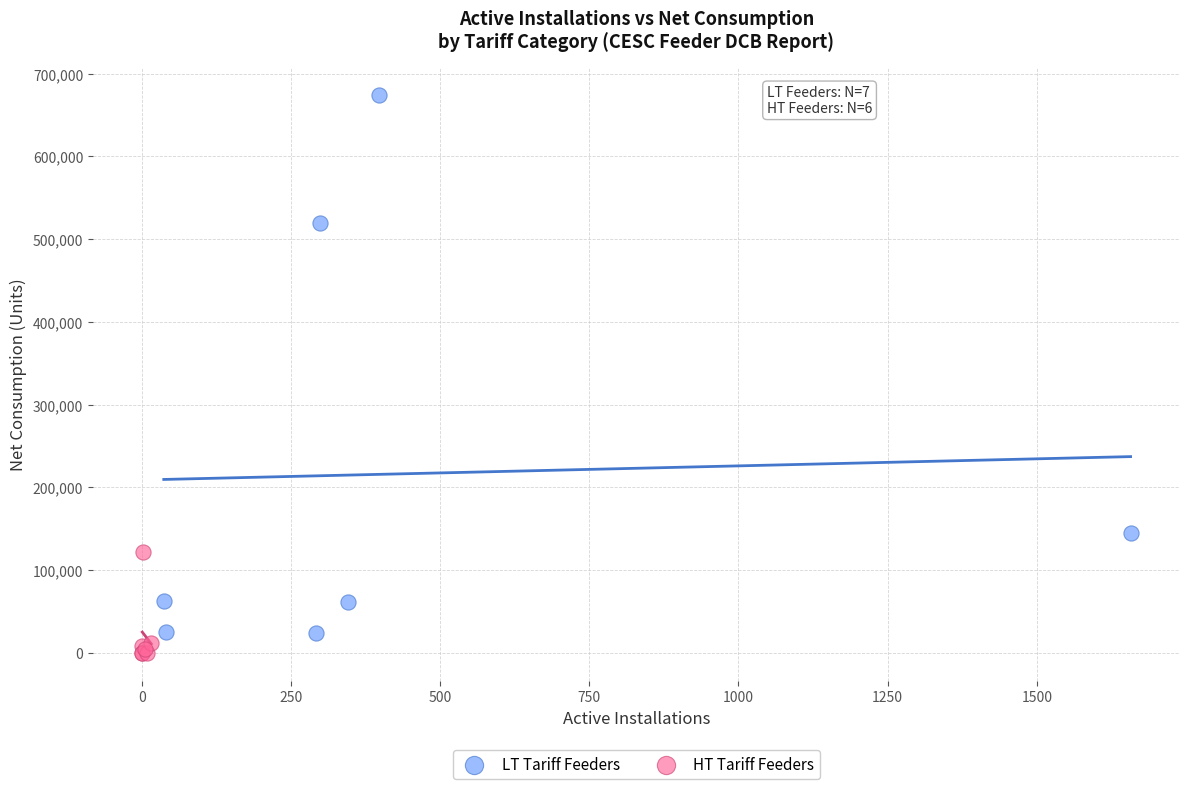

Which series reaches the minimum Y coordinate?

HT Tariff Feeders